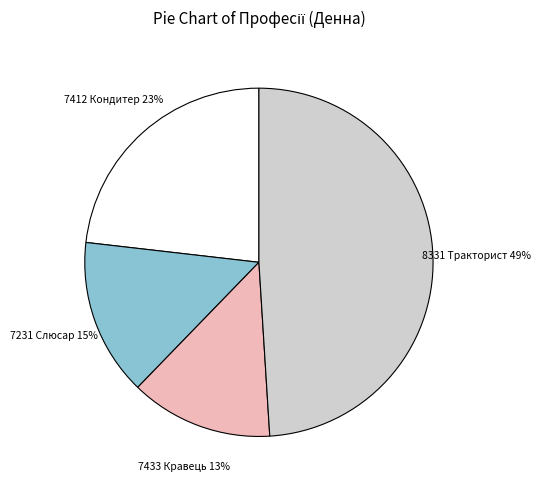

Combined, do 8331 Тракторист and 7412 Кондитер account for over 50%?

Yes